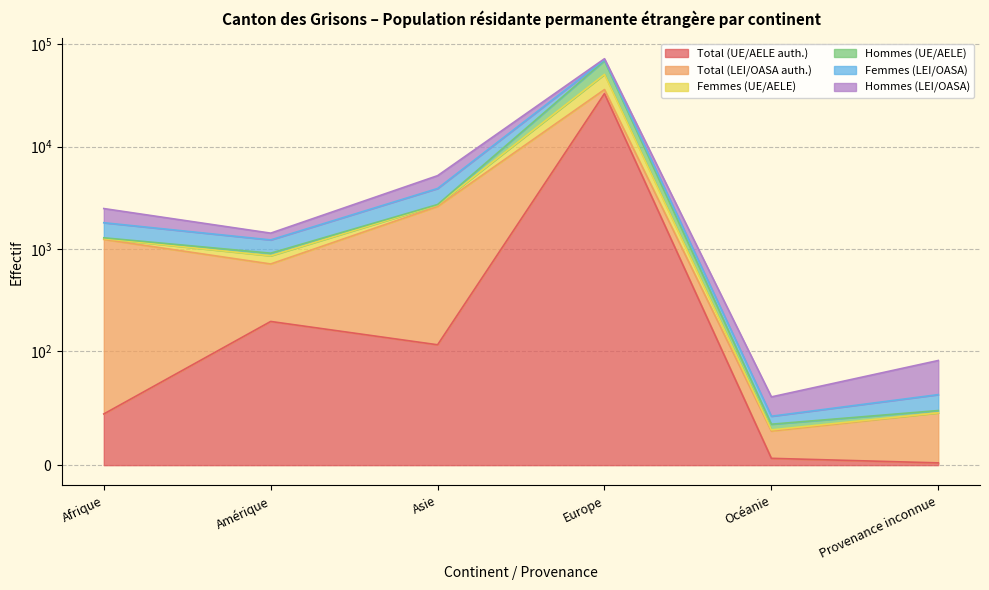

What position from the left is Afrique?

1